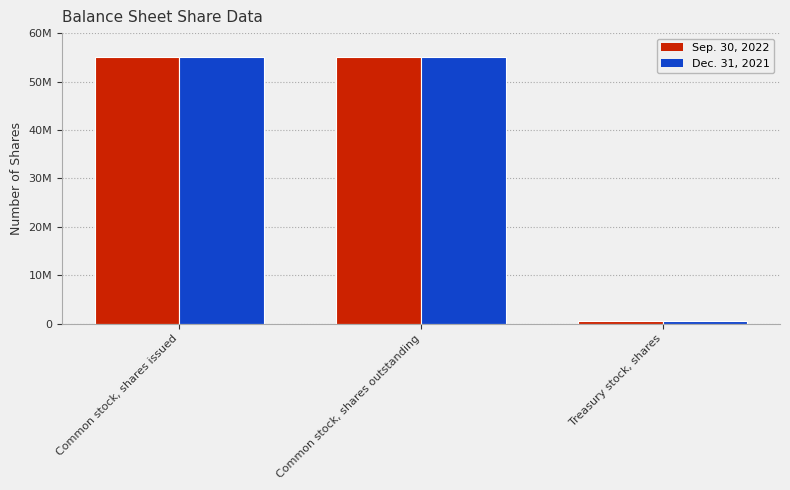

What are all the series names shown in the legend?

Sep. 30, 2022, Dec. 31, 2021